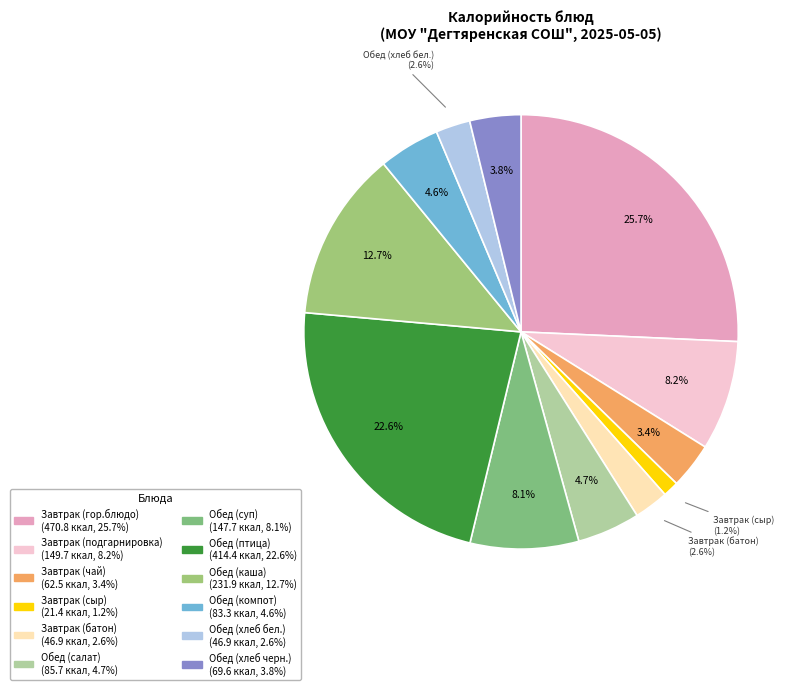

Count the number of slices in the pie.

12